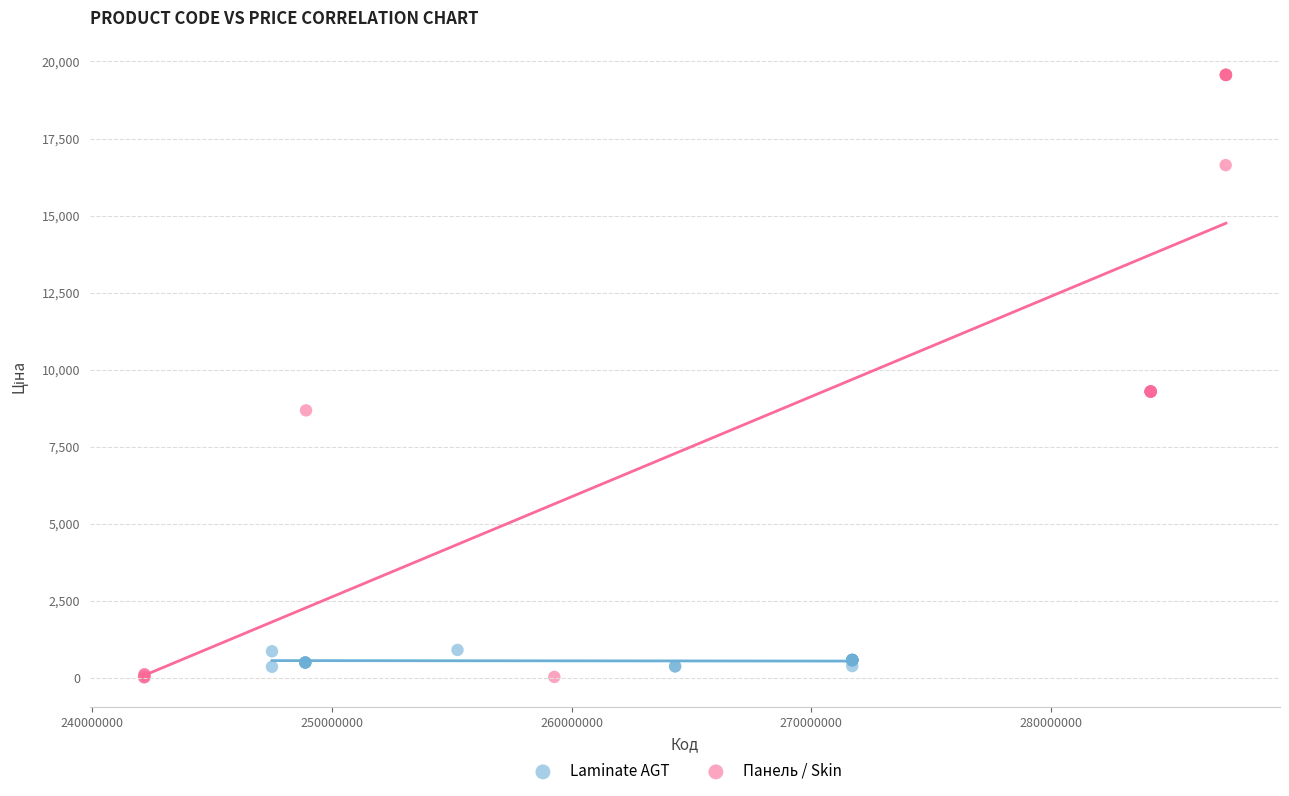

Which series contains the lowest Y value?

Панель / Skin